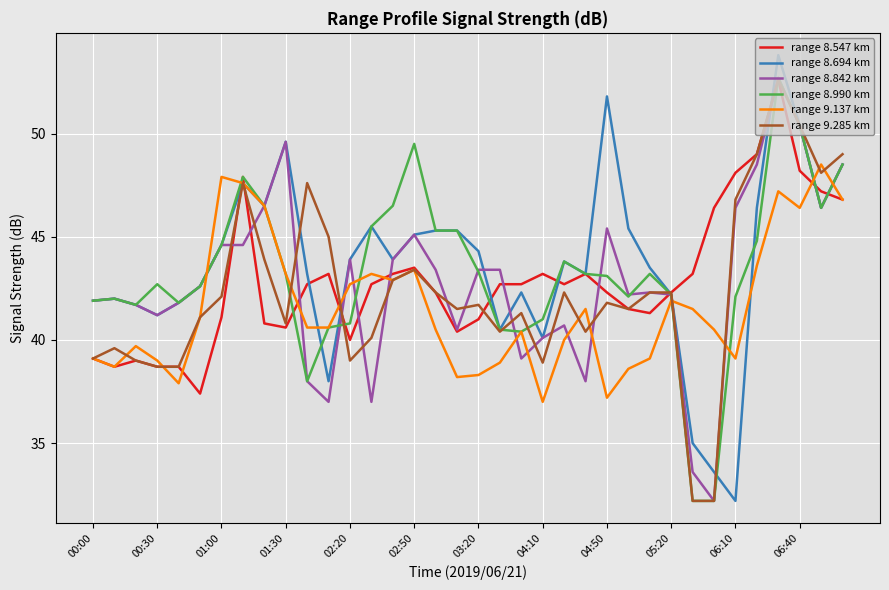

What is the difference between the maximum and second lowest values in the range 8.547 km series?

13.9